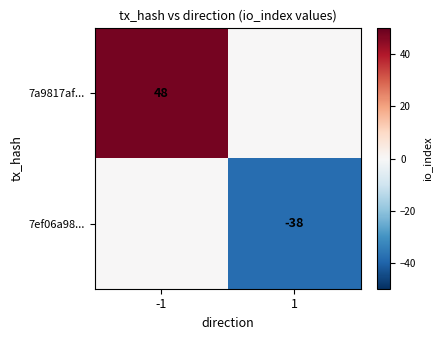

Is the value of 7ef06a98... at 1 greater than the value of 7a9817af... at -1?

No